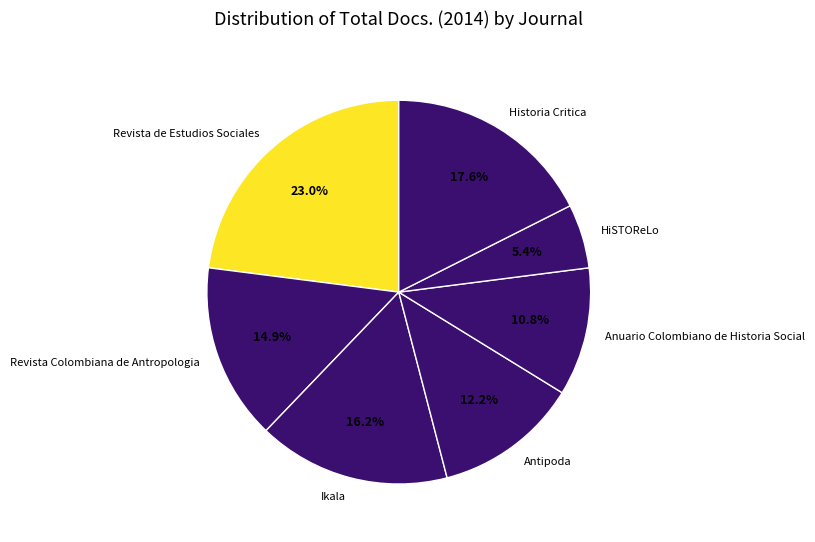

Which has a higher value, Anuario Colombiano de Historia Social or Ikala?

Ikala